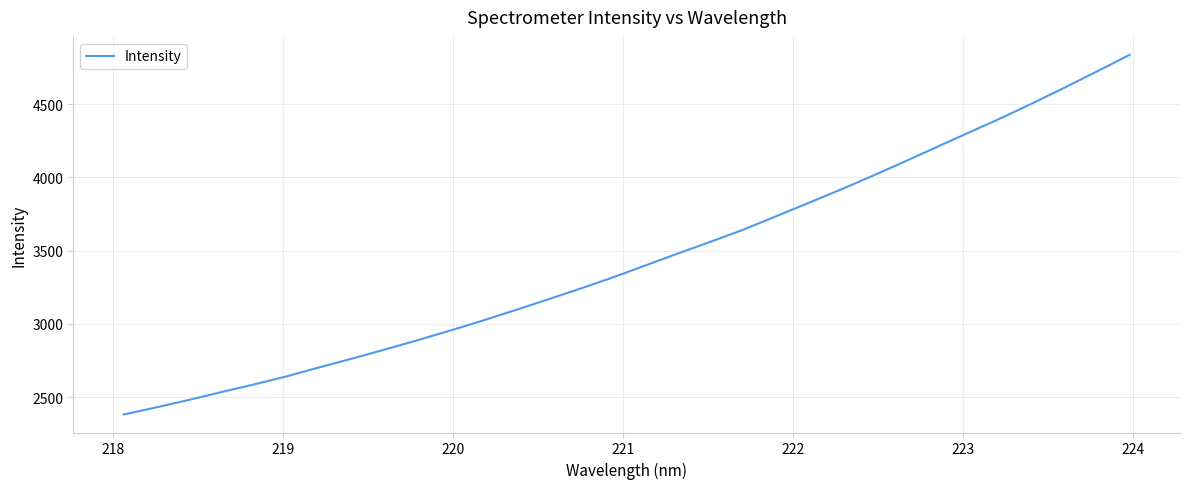

What is the difference between the maximum and minimum values?

2455.0